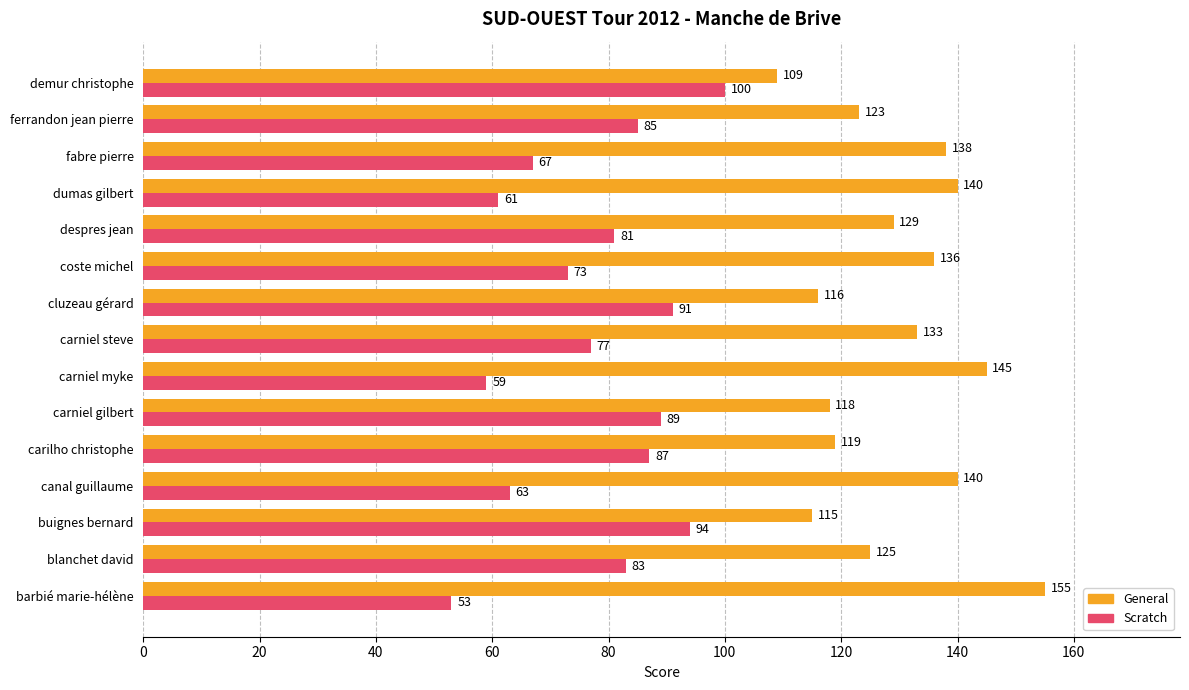

What is the spread (max minus min) of values at despres jean?

48